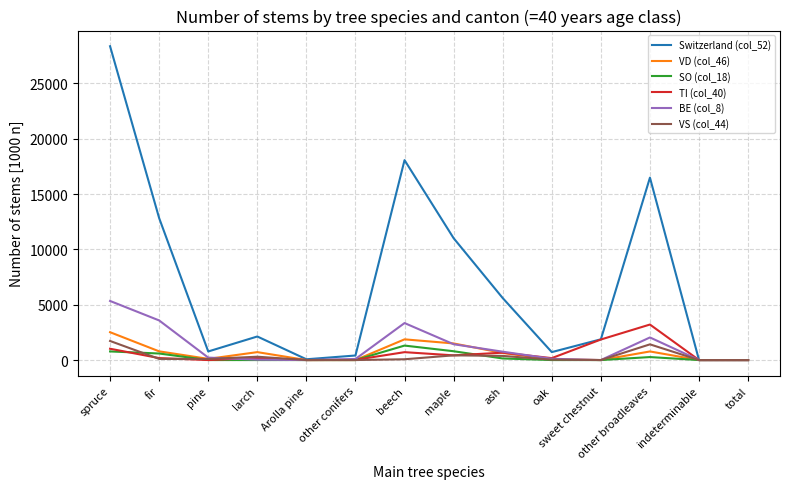

At which category does VD (col_46) reach its first local peak?

larch